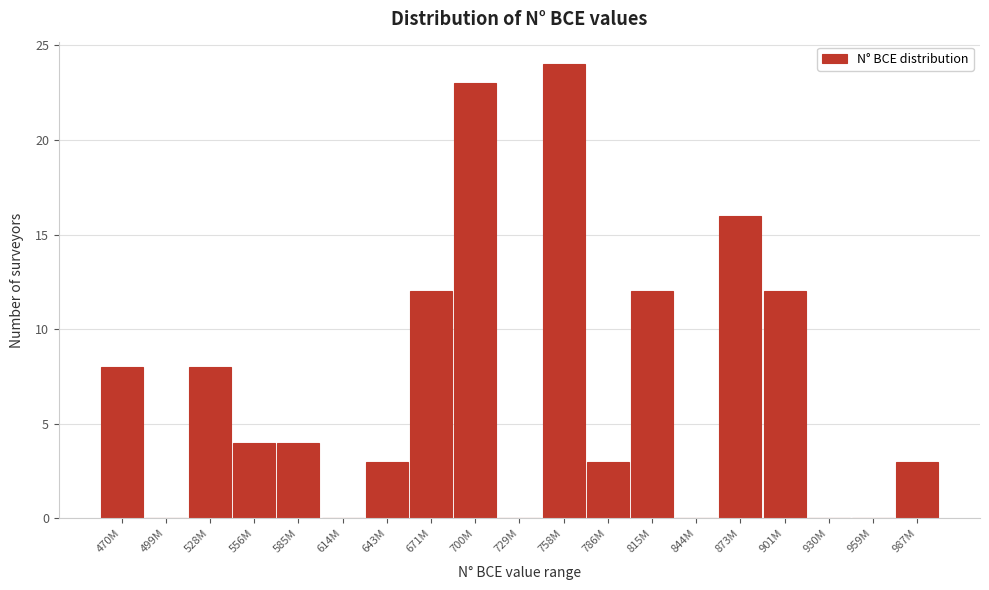

Reading right to left, what are all the values shown in this chart?

987M=3	959M=0	930M=0	901M=12	873M=16	844M=0	815M=12	786M=3	758M=24	729M=0	700M=23	671M=12	643M=3	614M=0	585M=4	556M=4	528M=8	499M=0	470M=8